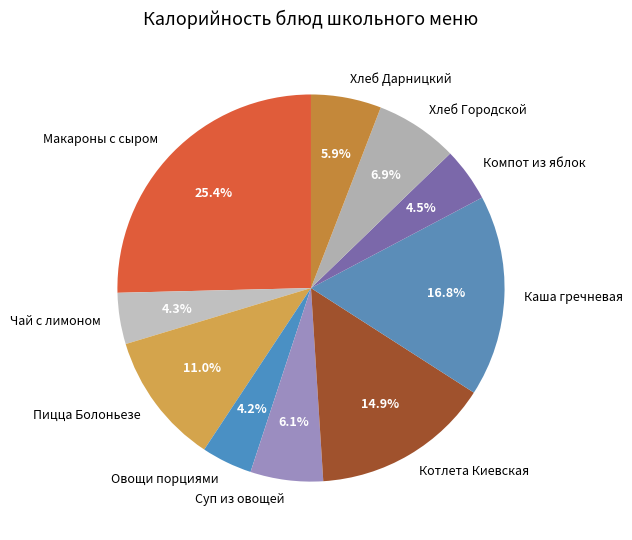

To the nearest percent, what portion does Котлета Киевская represent?

15%